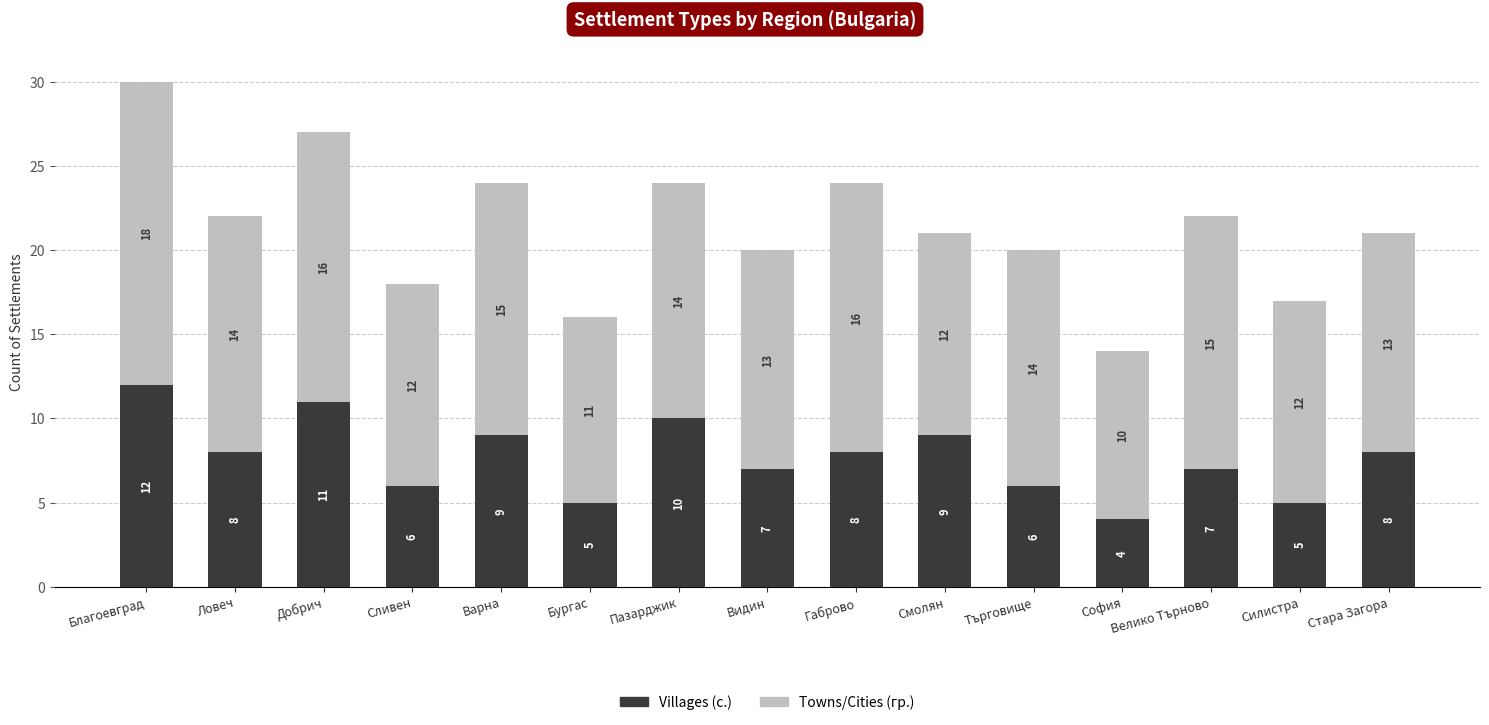

At which label does Villages (с.) reach its peak?

Благоевград